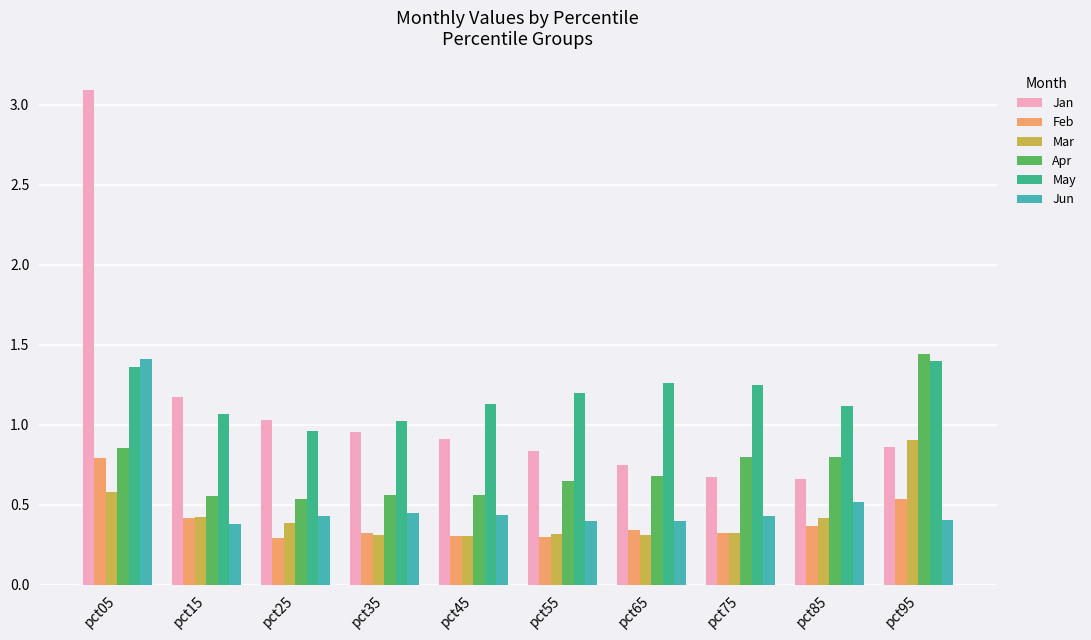

Which series has the largest range (max minus min)?

Jan